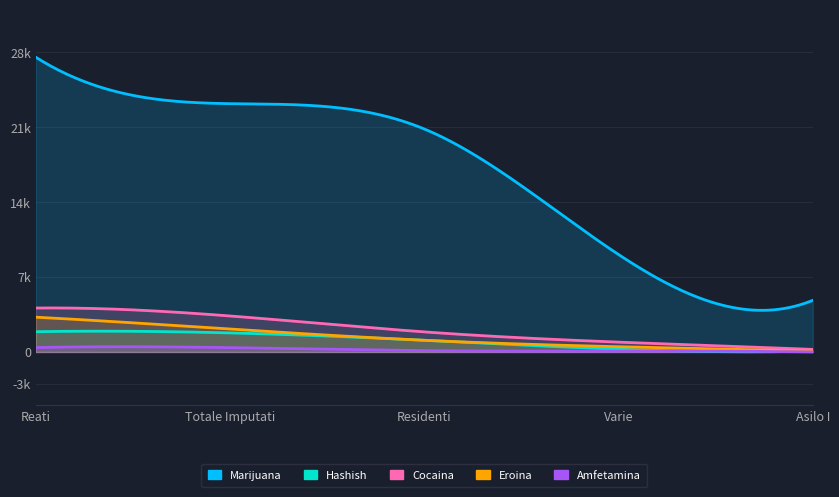

Between Reati and Totale Imputati, which series saw the biggest shift?

Marijuana